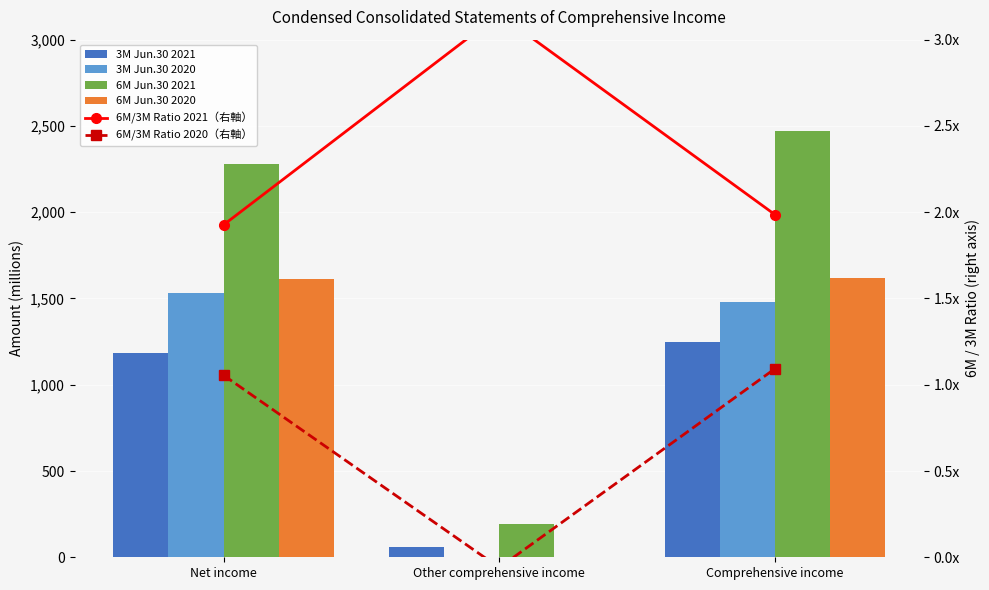

What are all the series names shown in the legend?

3M Jun.30 2021, 3M Jun.30 2020, 6M Jun.30 2021, 6M Jun.30 2020, 6M/3M Ratio 2021（右軸）, 6M/3M Ratio 2020（右軸）